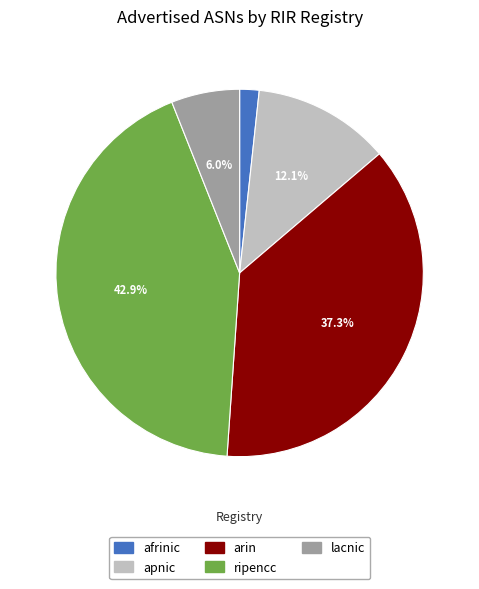

The lacnic slice represents 20% of the pie. True or false?

False